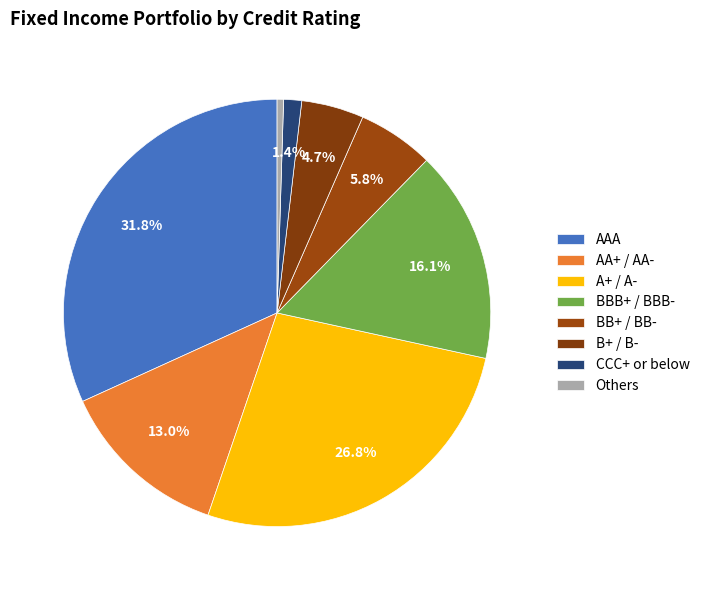

Is A+ / A- the majority of the pie?

No